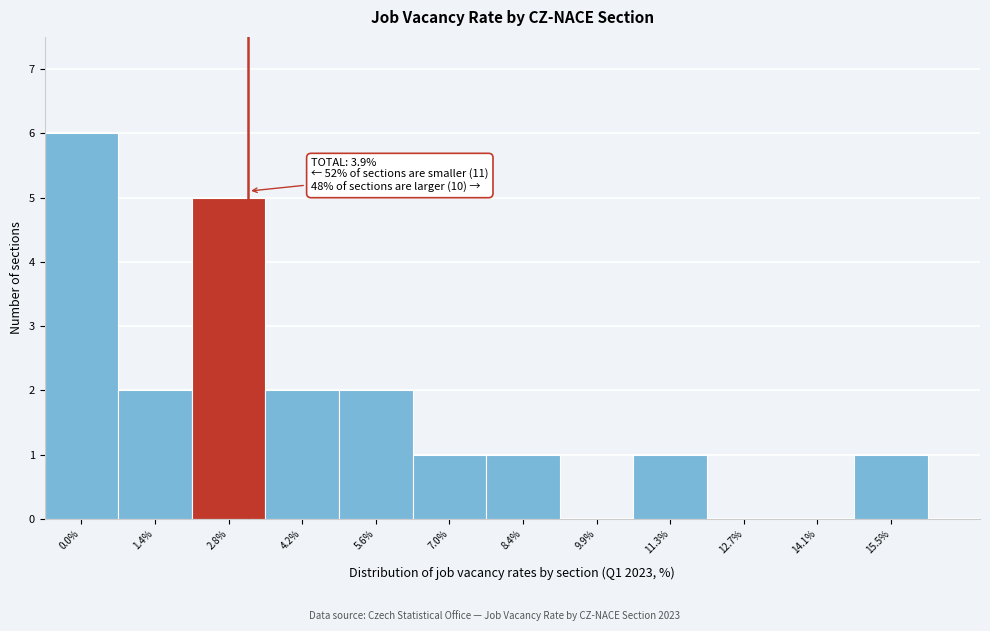

Reading left to right, extract all data points from this chart.

0.0%=6	1.4%=2	2.8%=5	4.2%=2	5.6%=2	7.0%=1	8.4%=1	9.9%=0	11.3%=1	12.7%=0	14.1%=0	15.5%=1